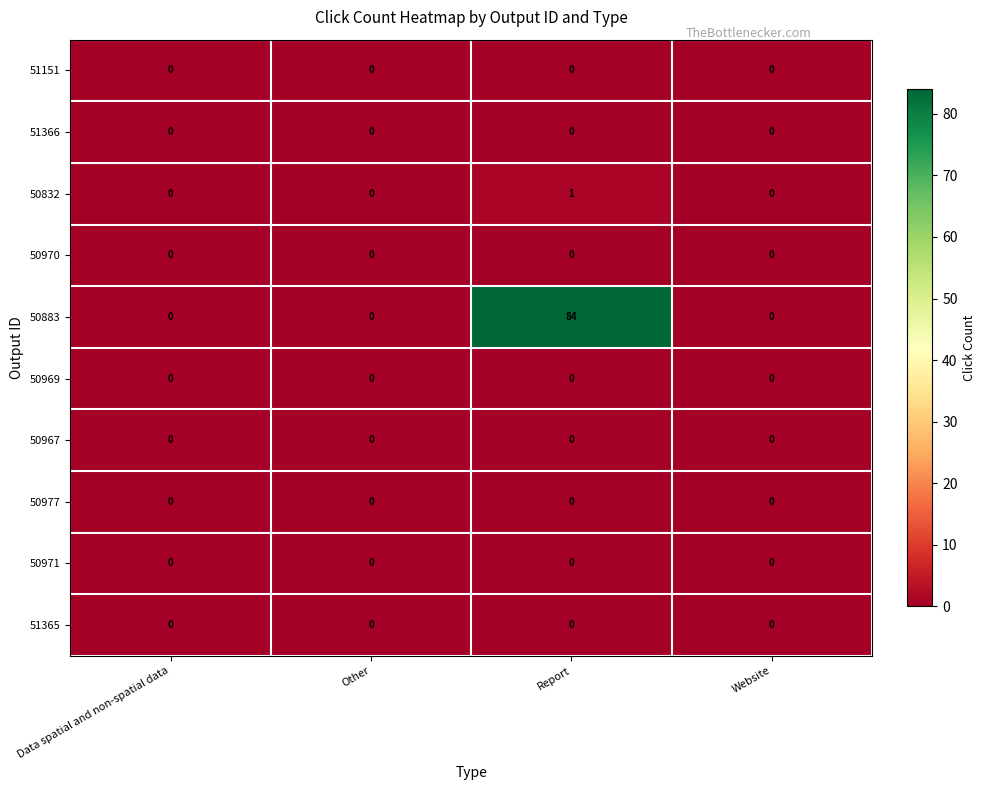

What is the greatest value displayed?

84